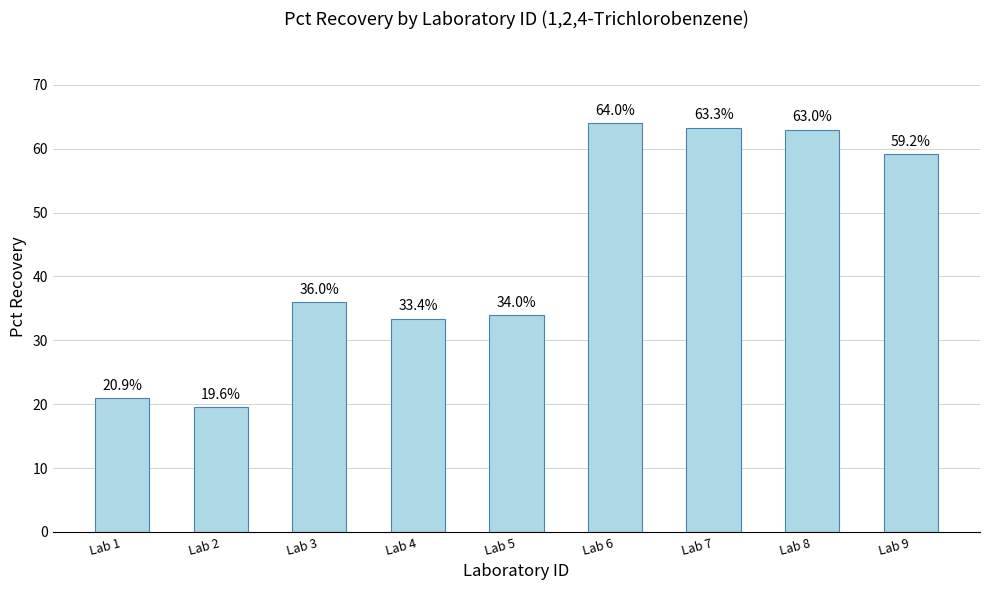

Are the bars horizontal?

No